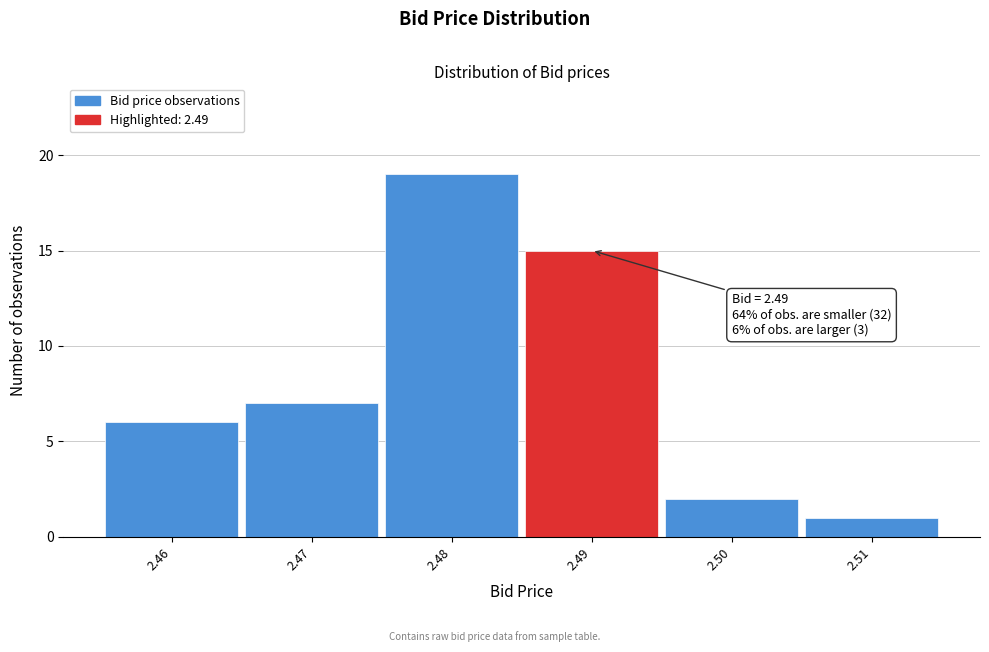

Over which range of the x-axis is the bar tallest?

2.475 to 2.485